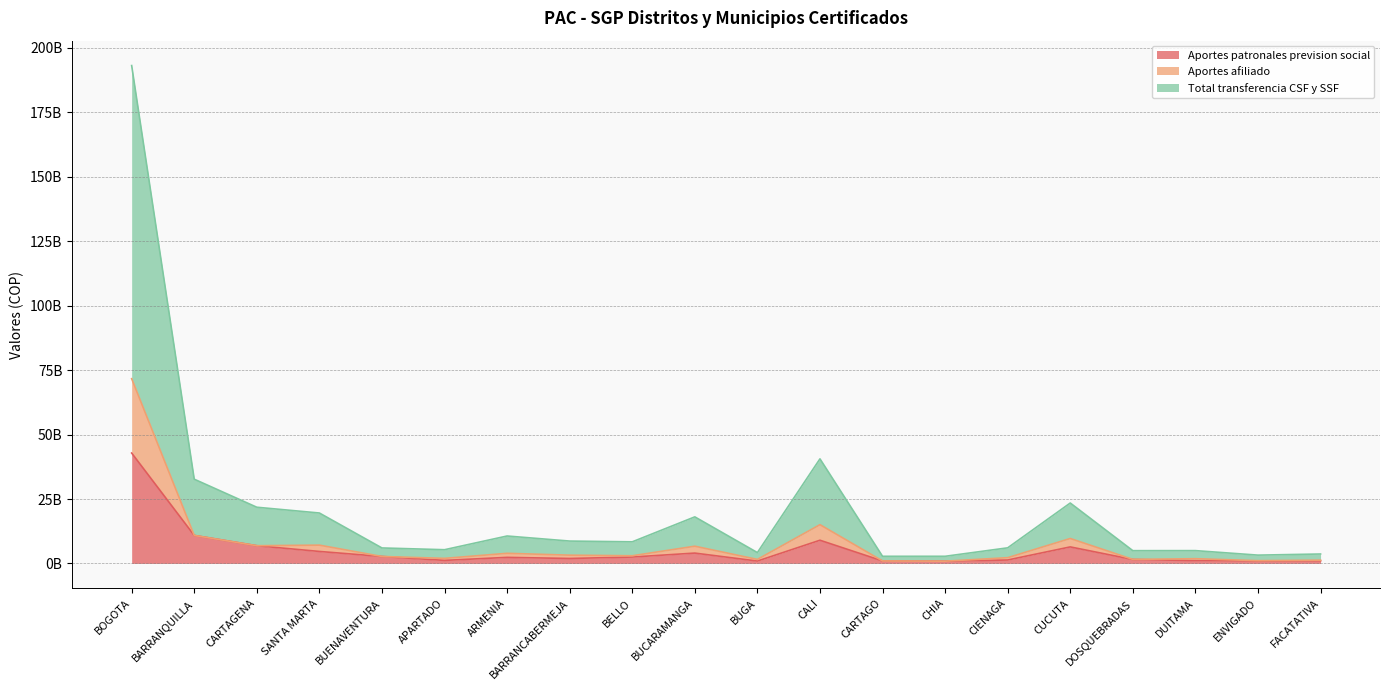

What is the value of the Aportes patronales prevision social point at the 6th from the left?

1185020381